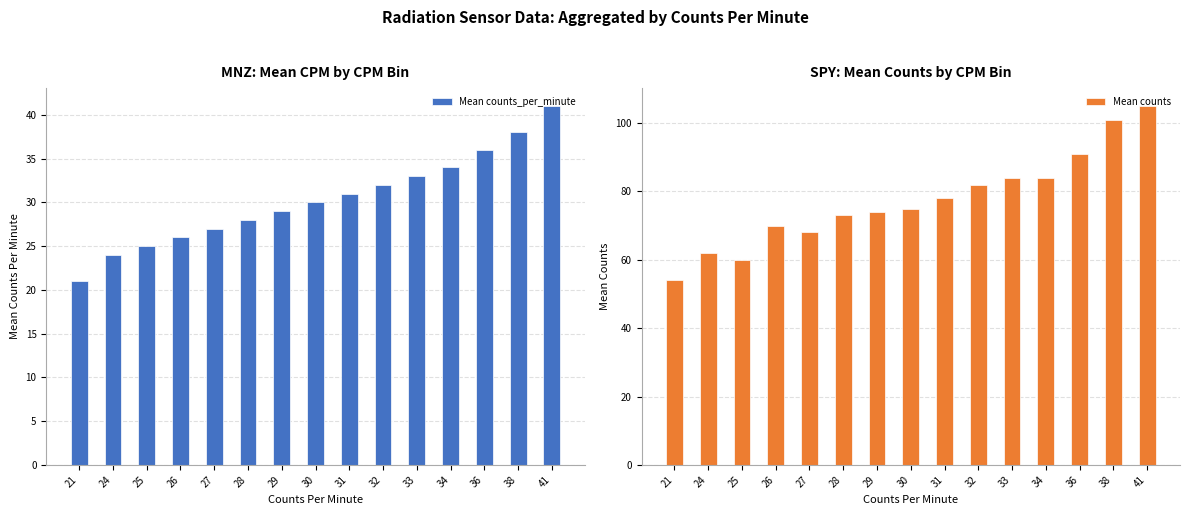

At which label does Mean counts reach its minimum?

21